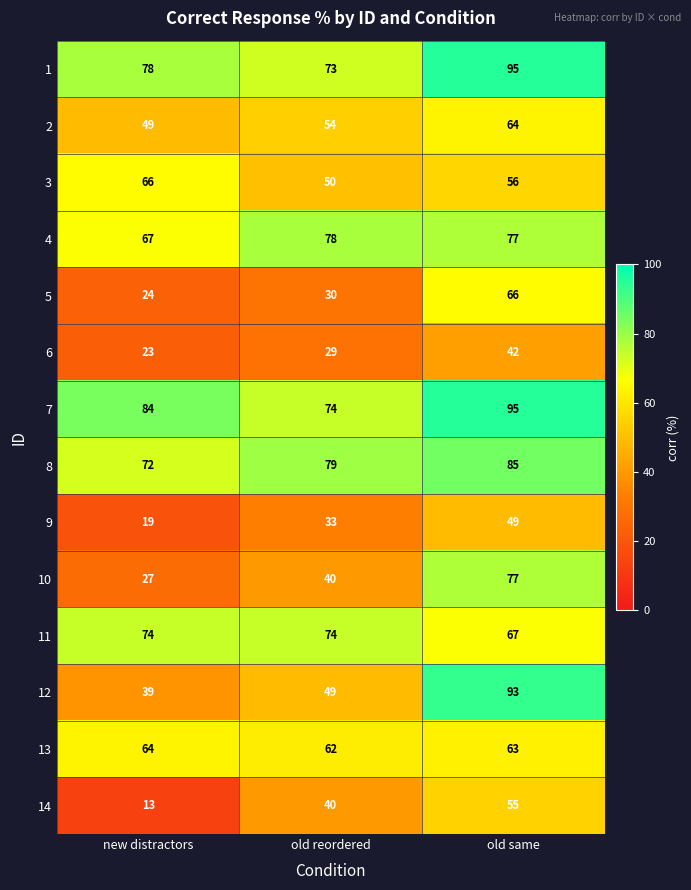

What is the difference between the maximum and minimum values in the 11 series?

7